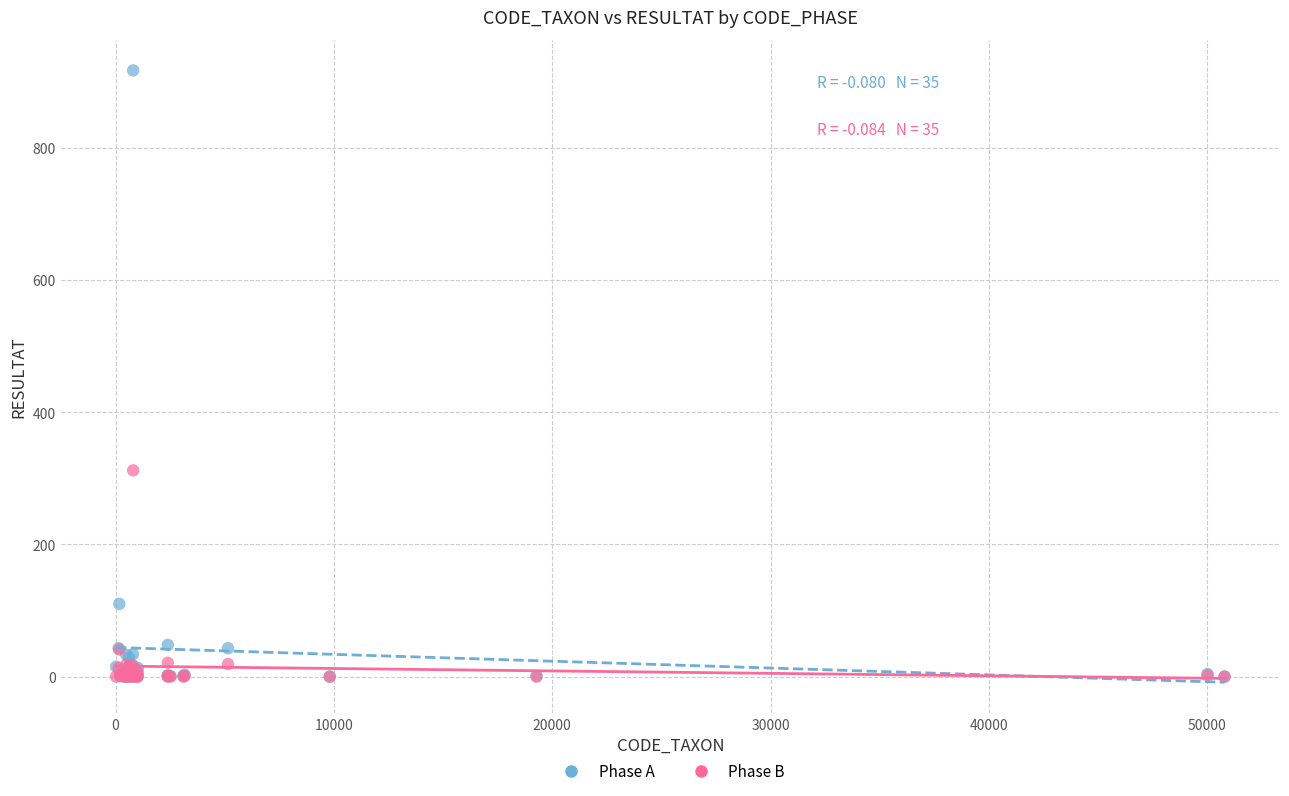

Which series contains the highest Y value?

Phase A